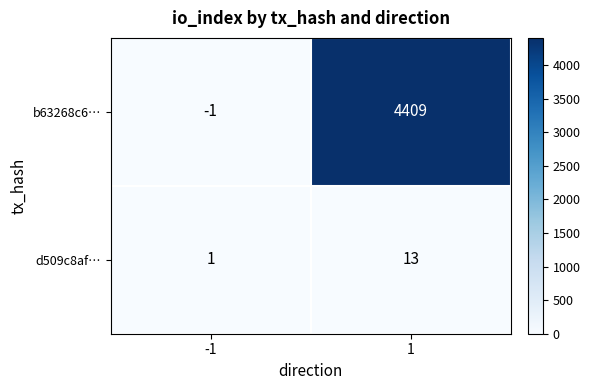

List the series in order of their peak value, lowest first.

d509c8af…, b63268c6…